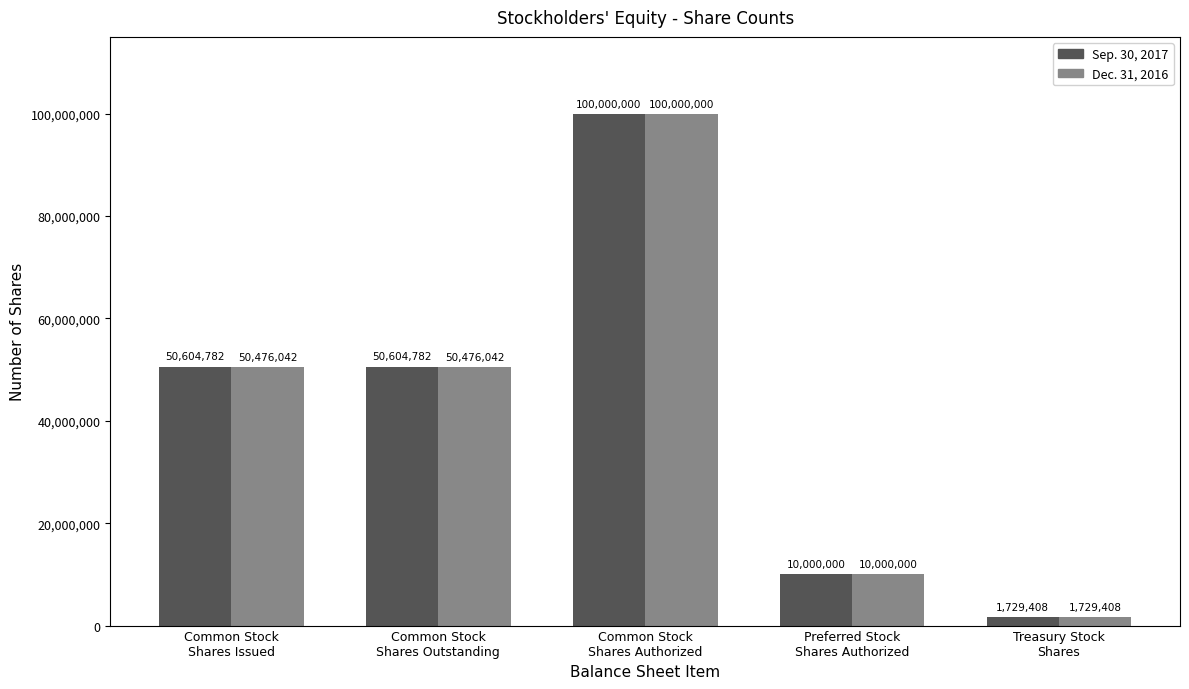

How many data points in Sep. 30, 2017 are less than 50604782?

2